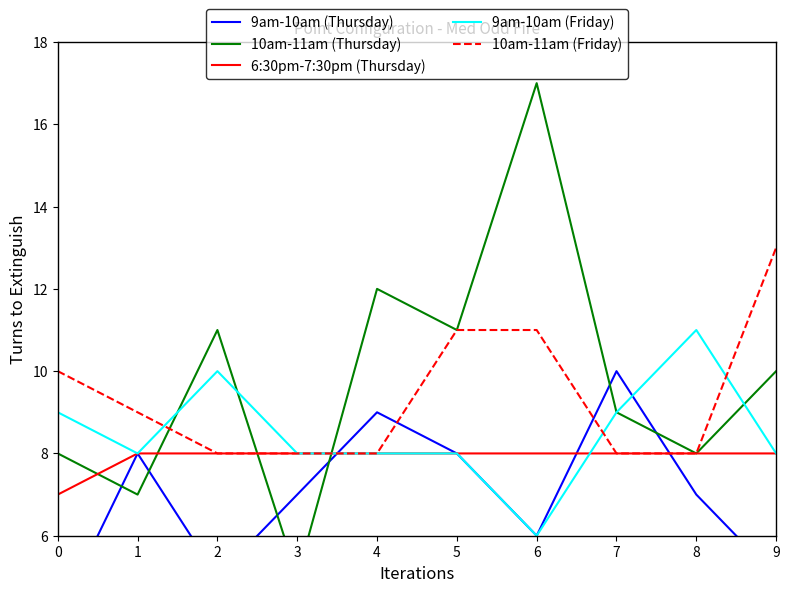

True or false: 9am-10am (Thursday) and 10am-11am (Friday) cross at least once.

True